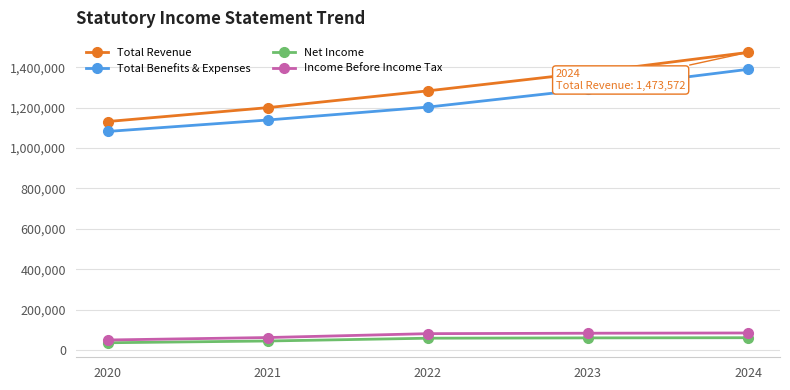

Is this an area chart (filled region under the line)?

No